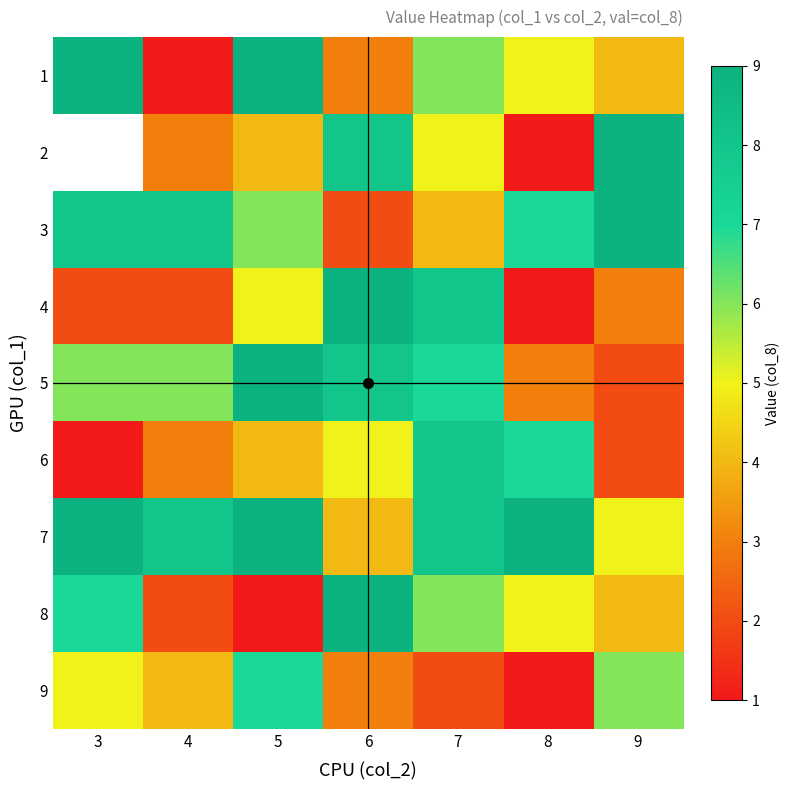

What is the total value across all series at 6?

51.0